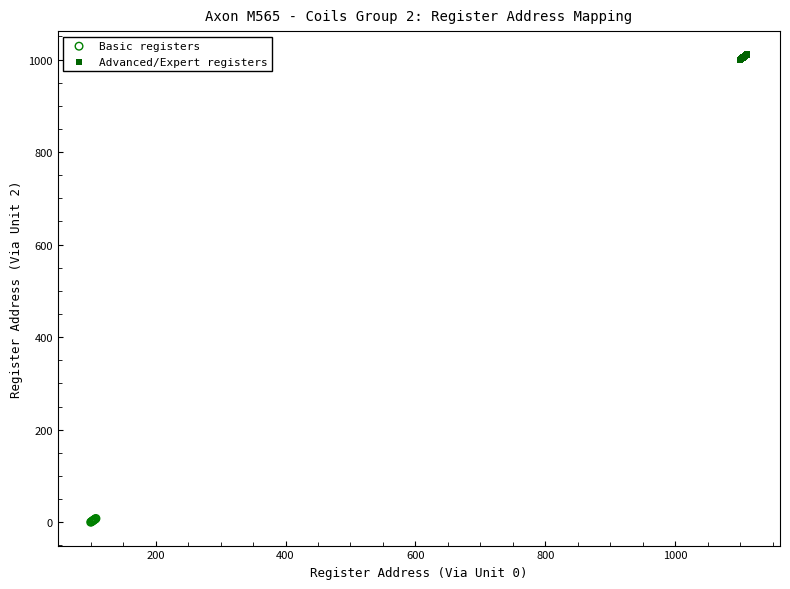

Which series contains the highest Y value?

Advanced/Expert registers